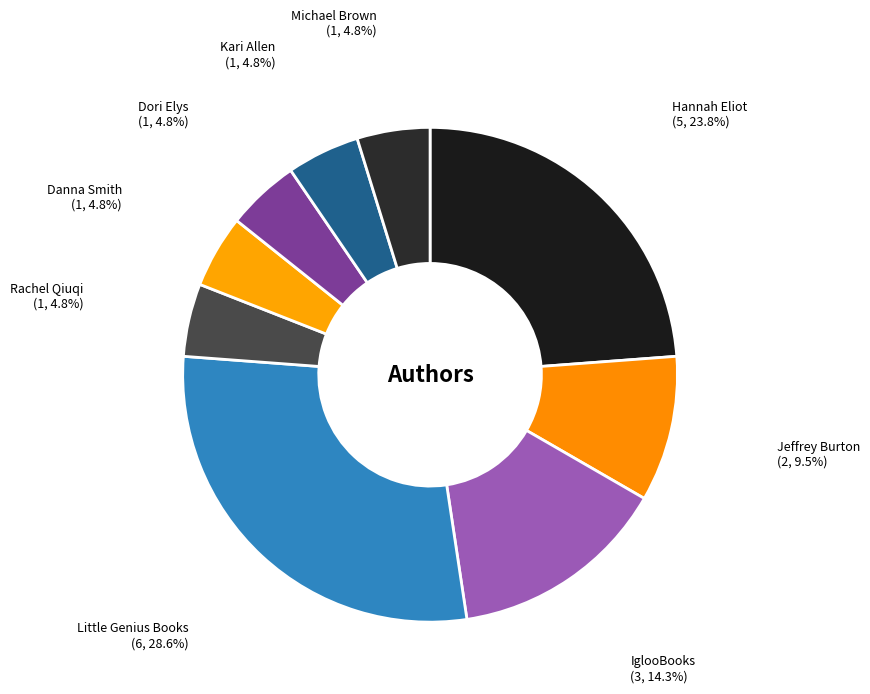

Is it true that Hannah Eliot is 24% of the pie?

True